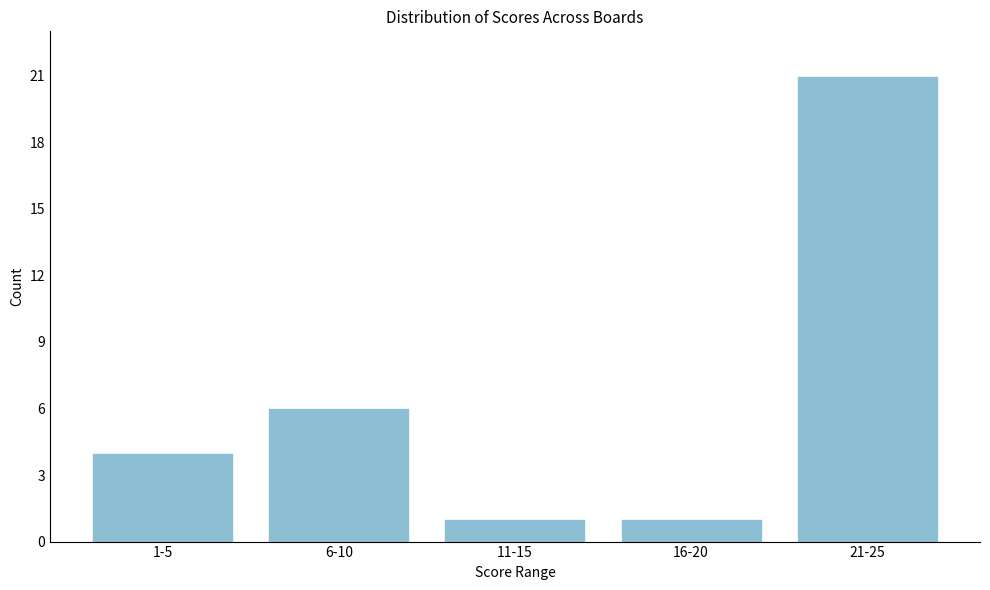

Reading left to right, list all the values displayed in this chart.

4	6	1	1	21